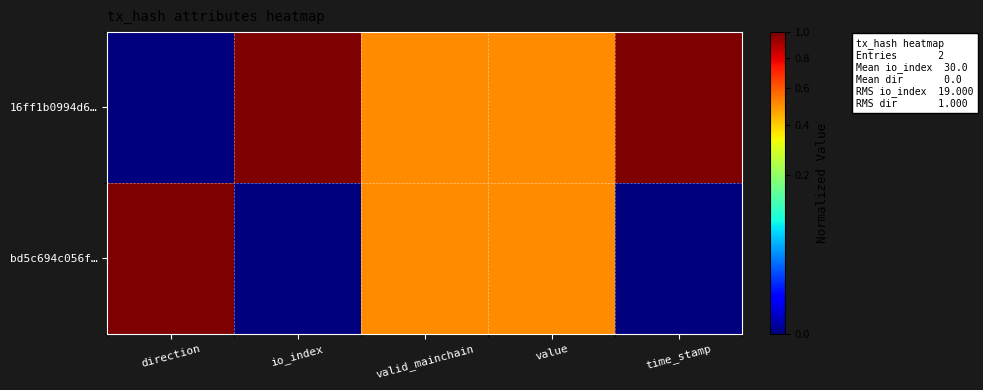

Rank the series by their maximum value, from highest to lowest.

16ff1b0994d6…, bd5c694c056f…